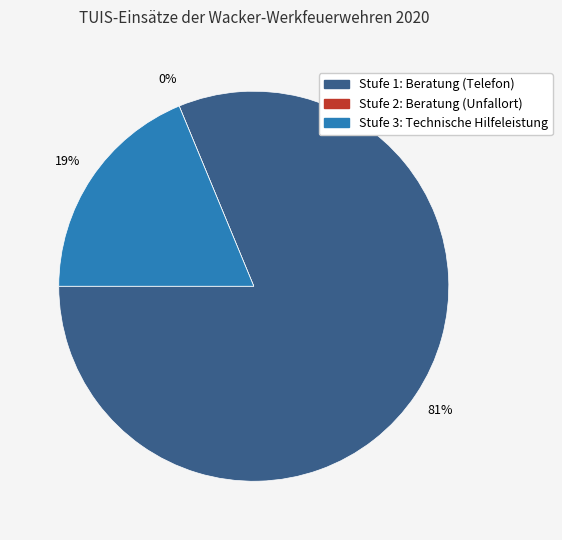

How many segments does this pie chart have?

3